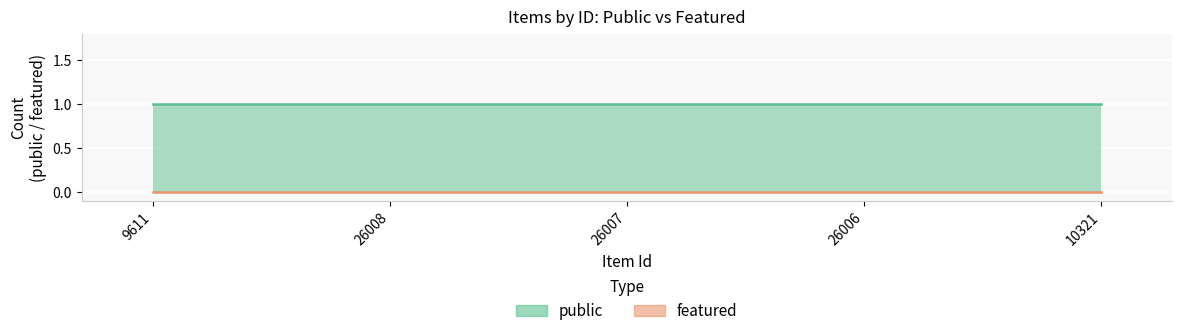

True or false: featured and public intersect in this chart.

False